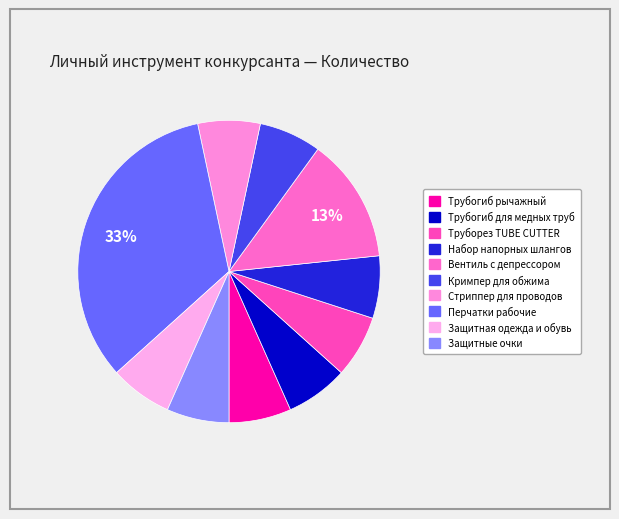

Is the sum of Набор напорных шлангов and Труборез TUBE CUTTER greater than half?

No